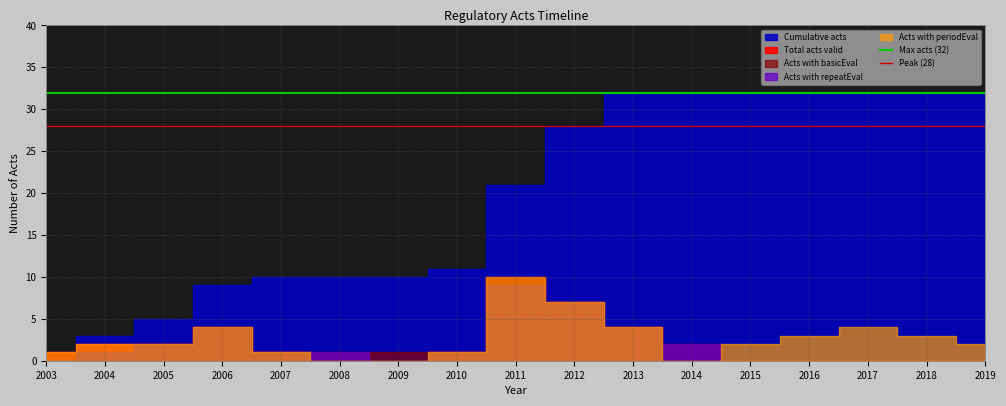

What is the greatest value displayed?

32